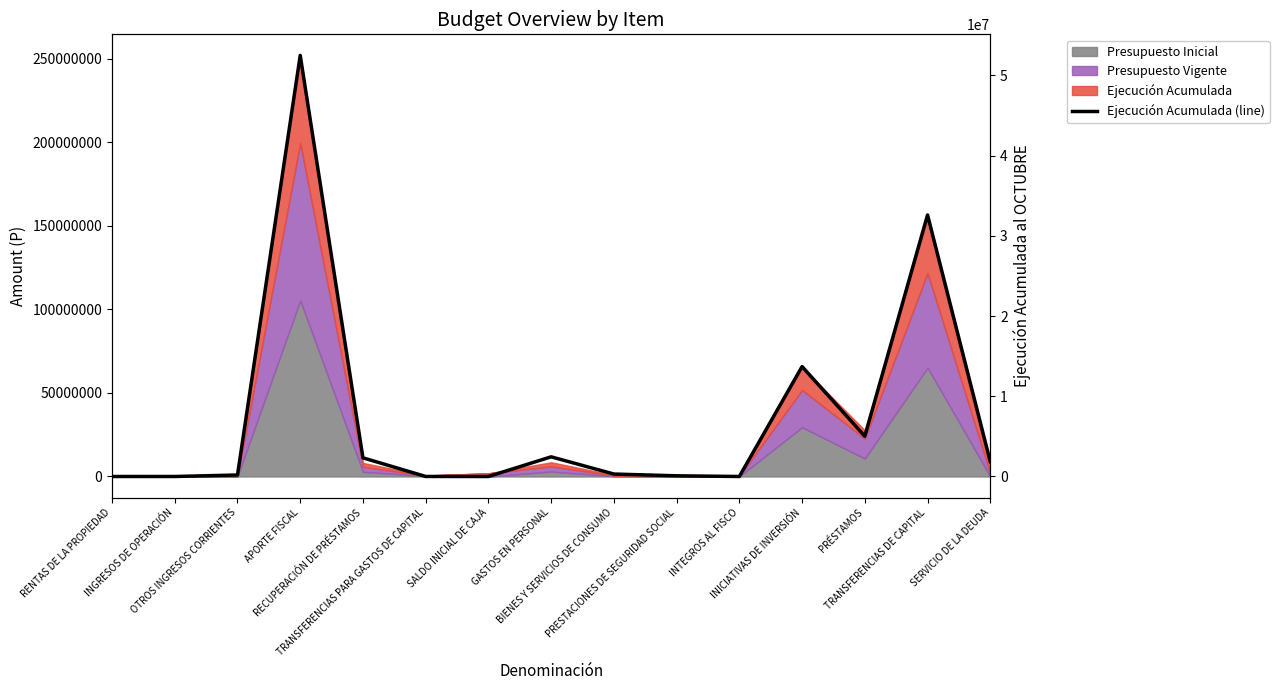

What is the change in value from INGRESOS DE OPERACIÓN to GASTOS EN PERSONAL?

+2450681